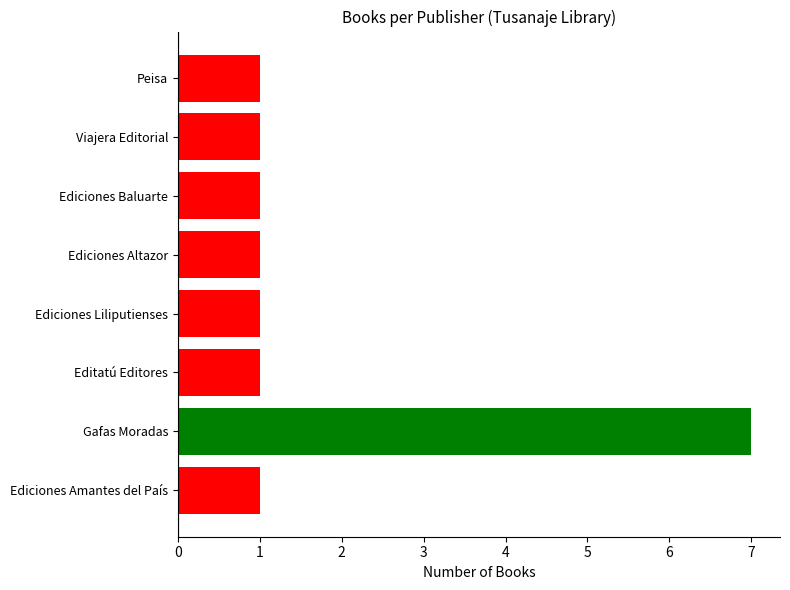

What is the difference between the maximum and second lowest values?

6